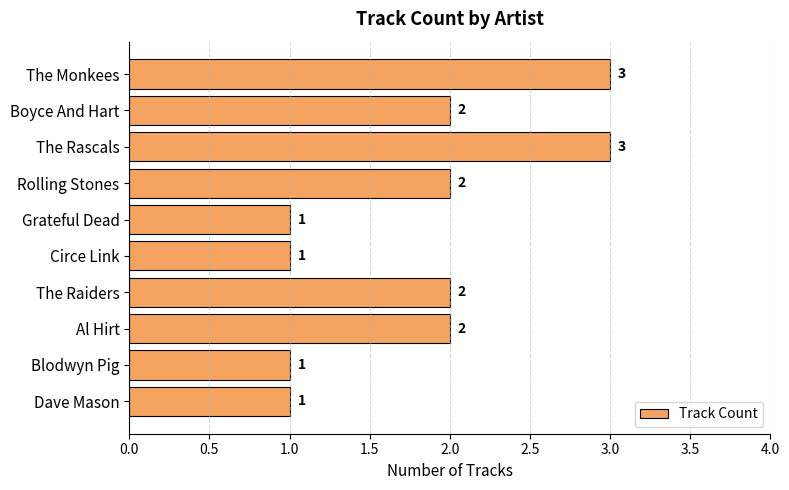

What is the average value?

2